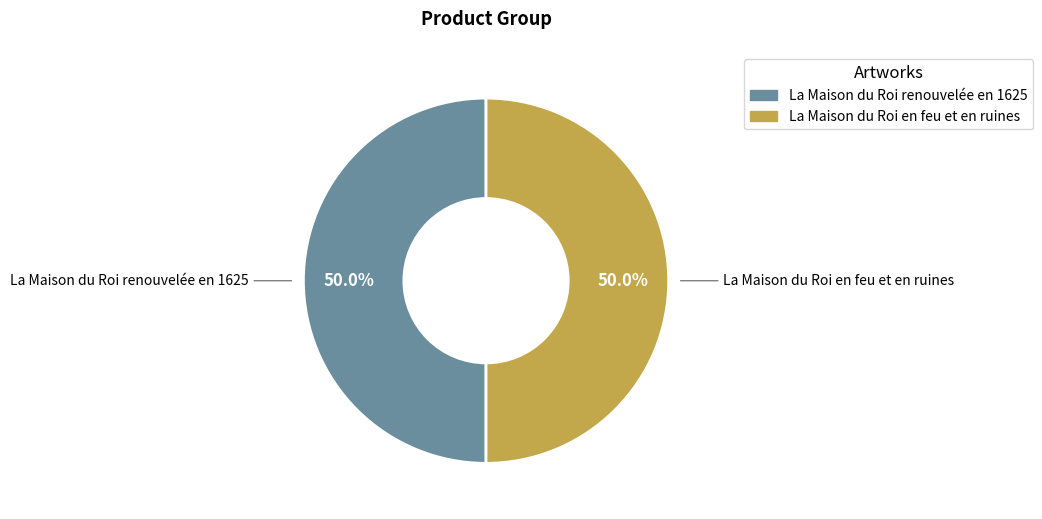

What is the ratio of the value at La Maison du Roi renouvelée en 1625 to the value at La Maison du Roi en feu et en ruines?

1.0